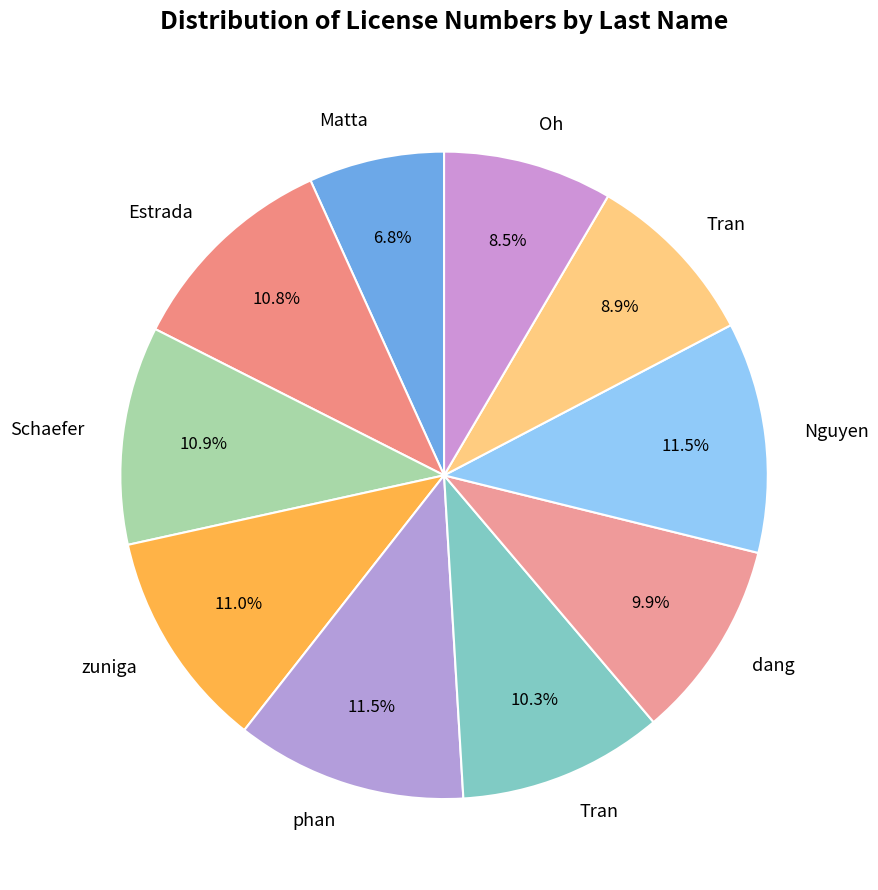

Is there a majority slice in this chart?

No